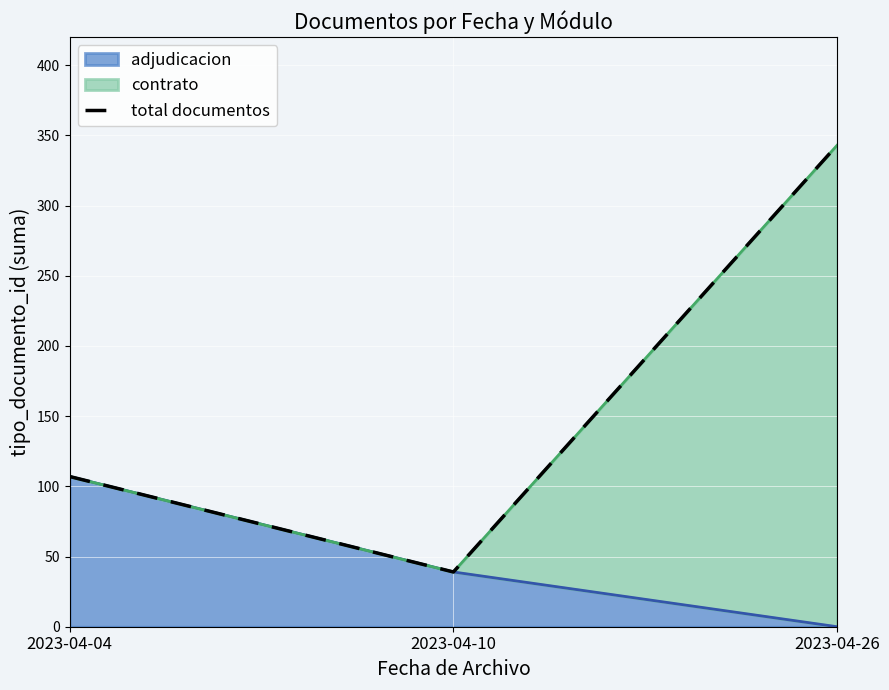

Count the values in the range 39 to 343.

3